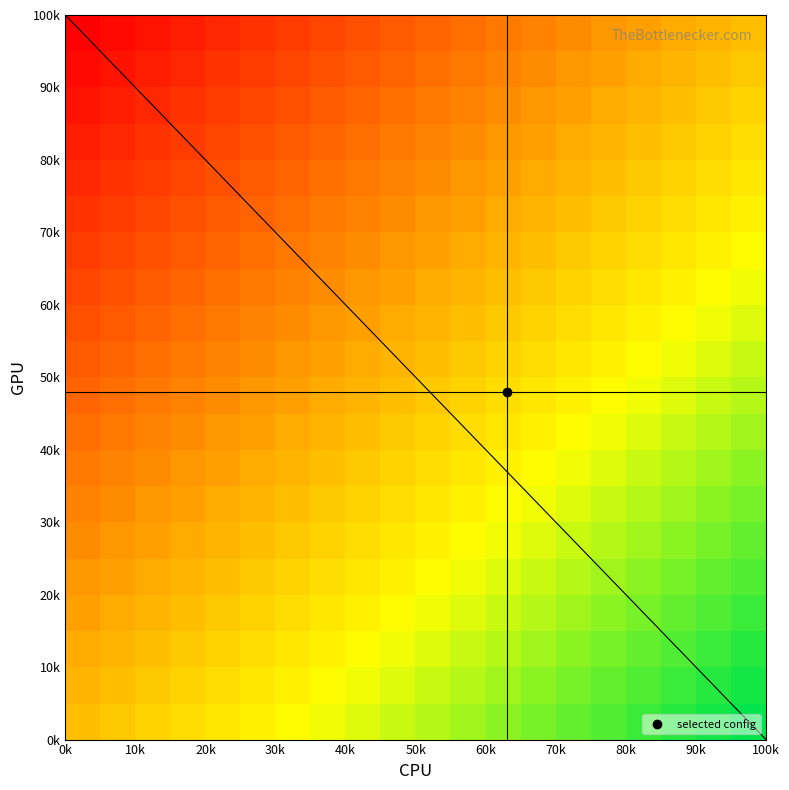

What is the greatest value displayed?

100.0